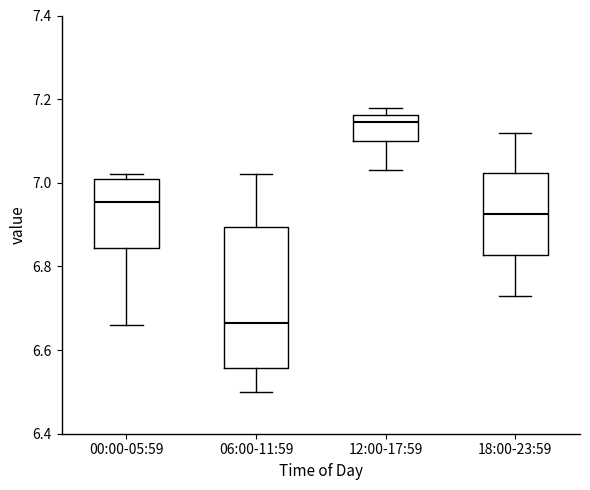

Reading left to right, transcribe this box plot: for each box, give where its median line is, the range the box spans, and where its two whiskers end, as read against the y-axis. The values are not printed on the chart, so give them approximately, as read against the axis.

00:00-05:59: median 6.96, box 6.84 to 7.02, whiskers 6.66 to 7.02 (just above the box's upper edge)
06:00-11:59: median 6.66, box 6.56 to 6.90, whiskers 6.50 to 7.02
12:00-17:59: median 7.14, box 7.10 to 7.16, whiskers 7.04 to 7.18
18:00-23:59: median 6.92, box 6.82 to 7.02, whiskers 6.74 to 7.12